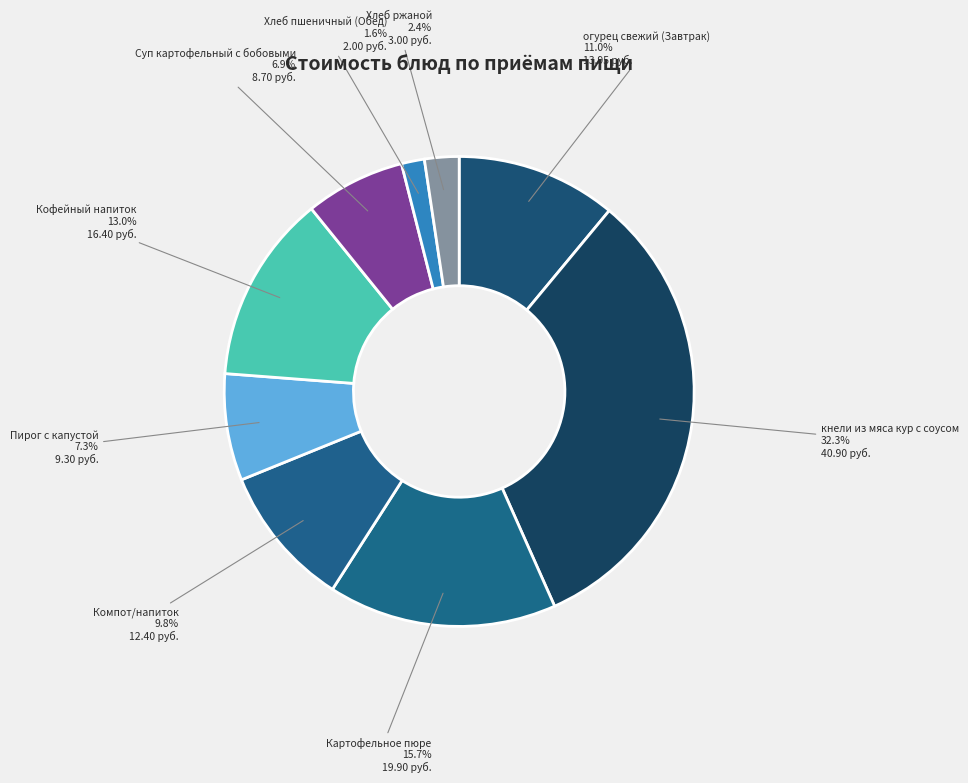

Count the number of slices in the pie.

9